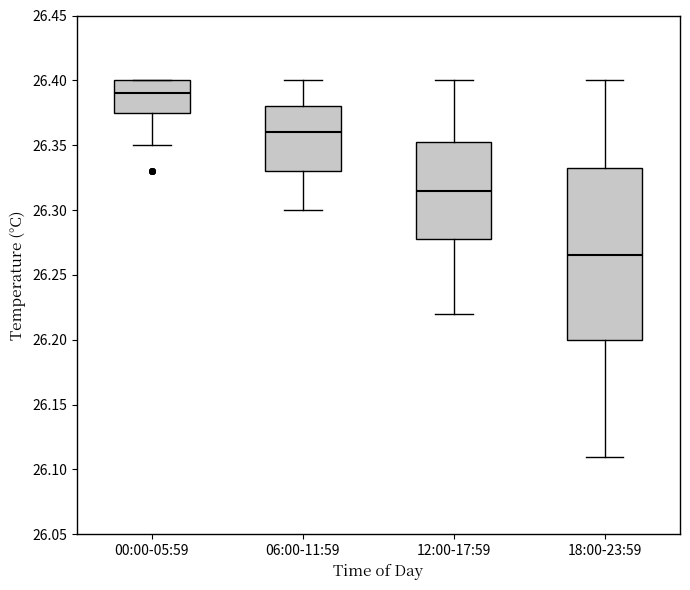

Reading left to right, read every box against the y-axis: the position of its median line, the range the box covers, and the ends of its whiskers. The values are not printed on the chart, so give them approximately, as read against the axis.

00:00-05:59: median 26.390, box 26.375 to 26.400, whiskers 26.350 to 26.400
06:00-11:59: median 26.360, box 26.330 to 26.380, whiskers 26.300 to 26.400
12:00-17:59: median 26.315, box 26.280 to 26.355, whiskers 26.220 to 26.400
18:00-23:59: median 26.265, box 26.200 to 26.335, whiskers 26.110 to 26.400